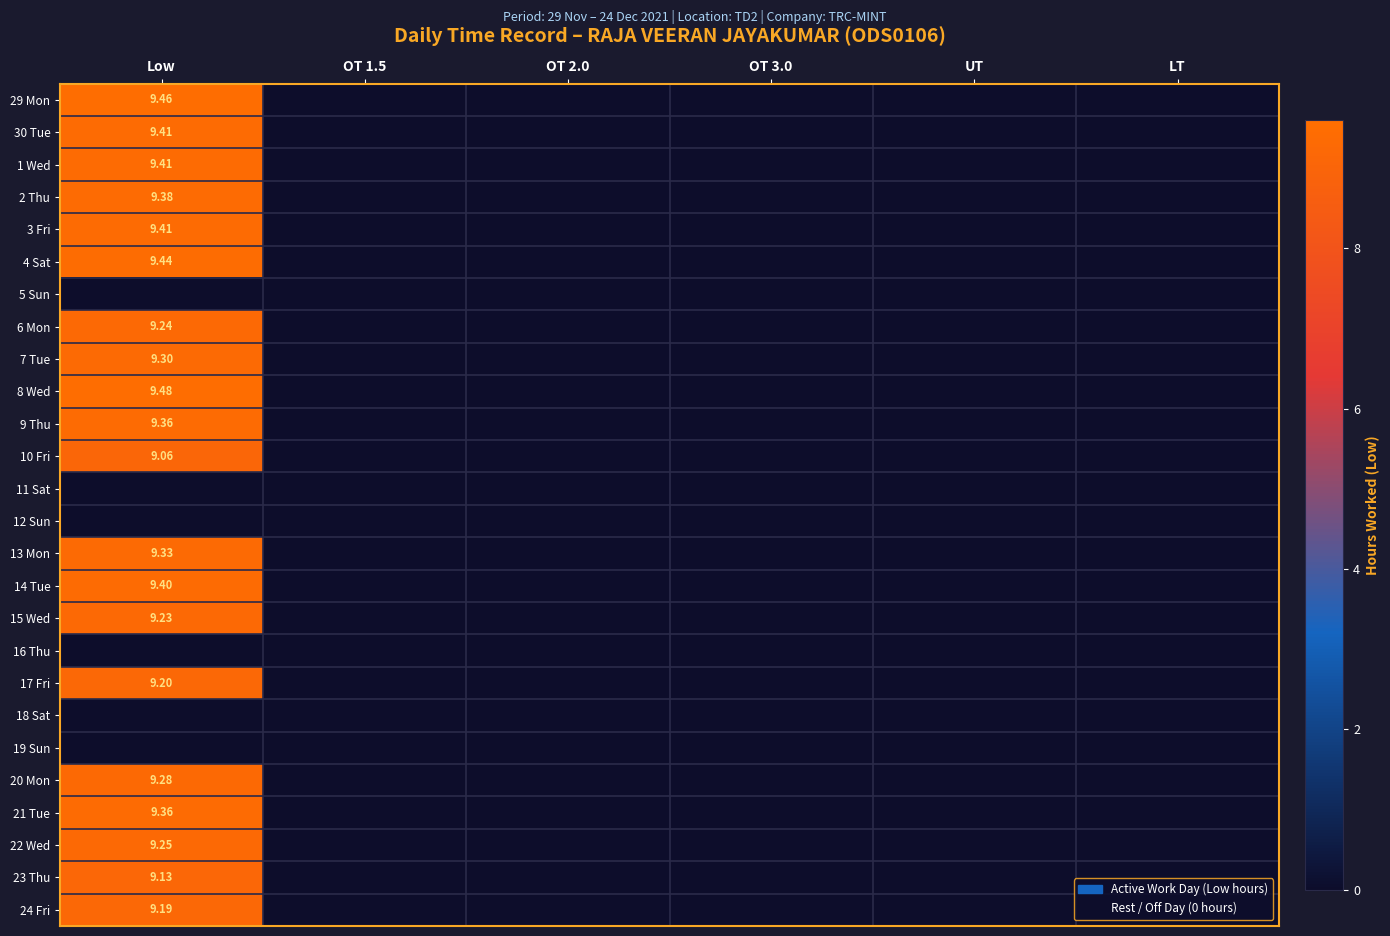

How many series are shown in this chart?

26